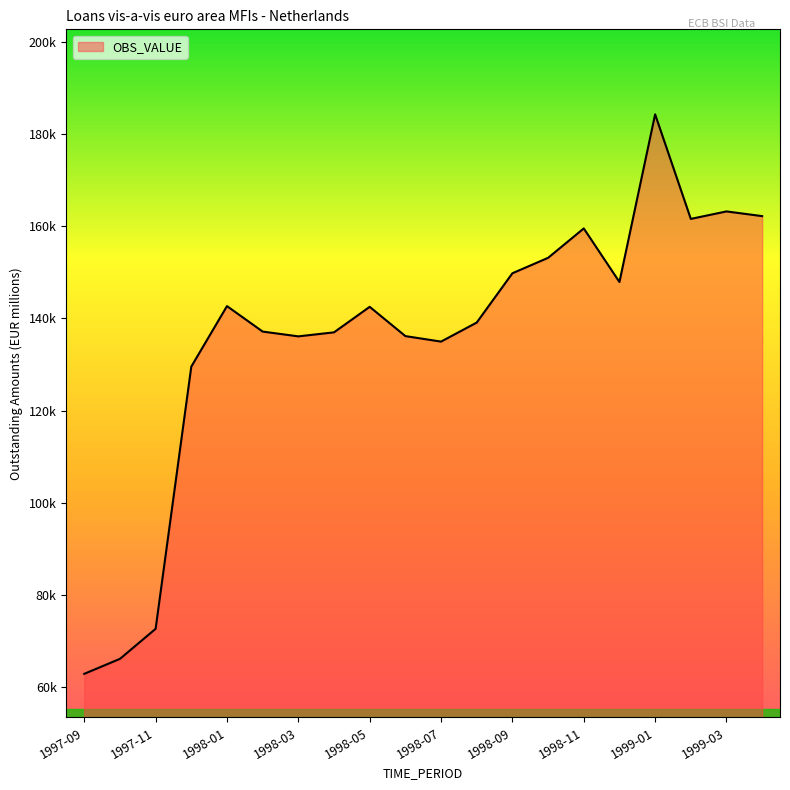

Does the chart have visible grid lines?

No